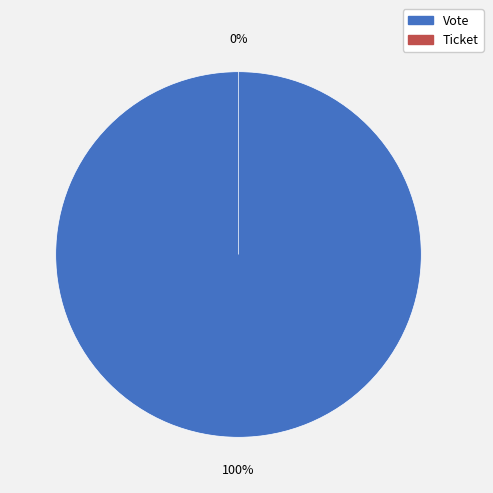

Is it true that Ticket is 1% of the pie?

False